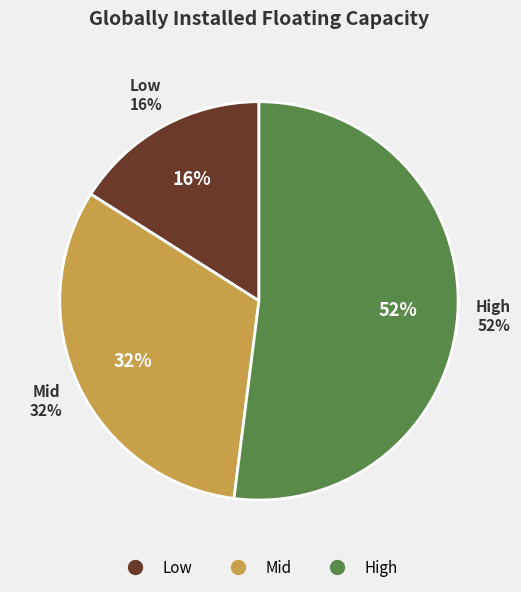

Rank the categories by value from lowest to highest.

Low, Mid, High